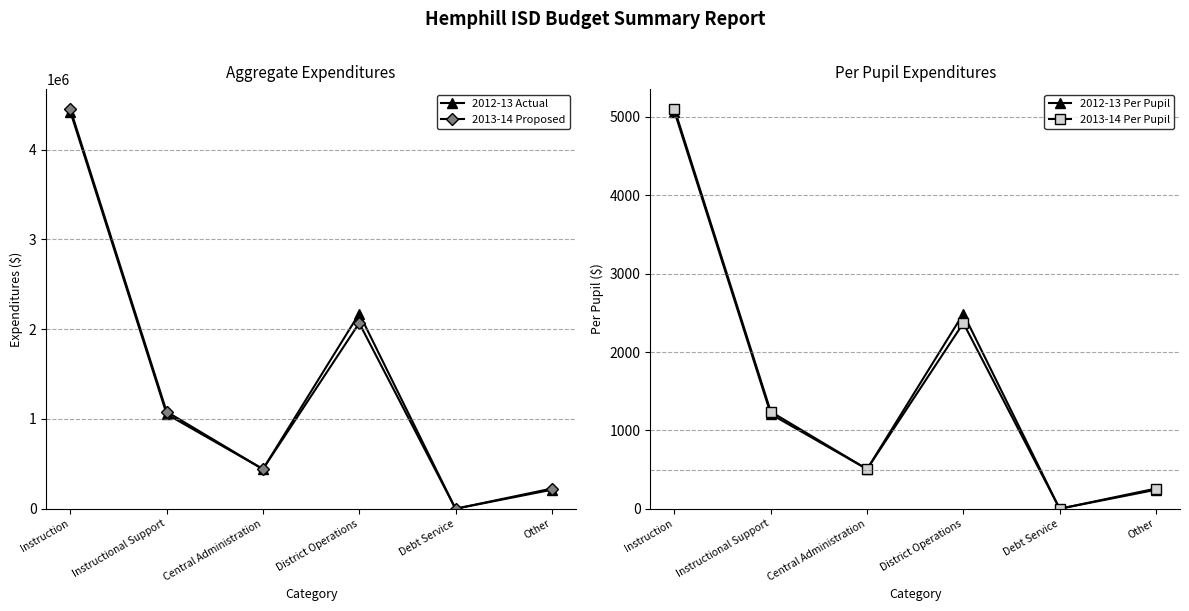

Which category has the highest value across all series?

Instruction